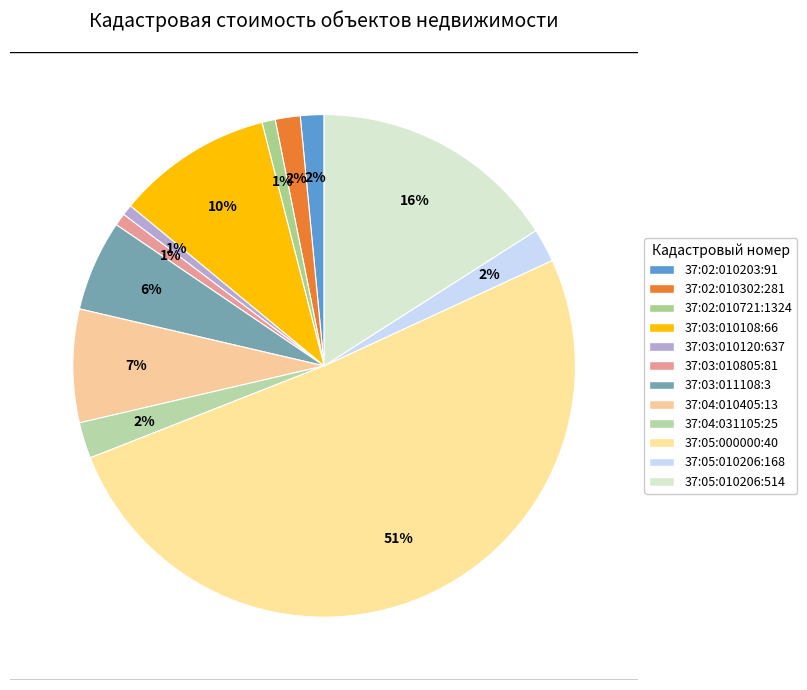

To the nearest percent, what is the average slice percentage?

8%